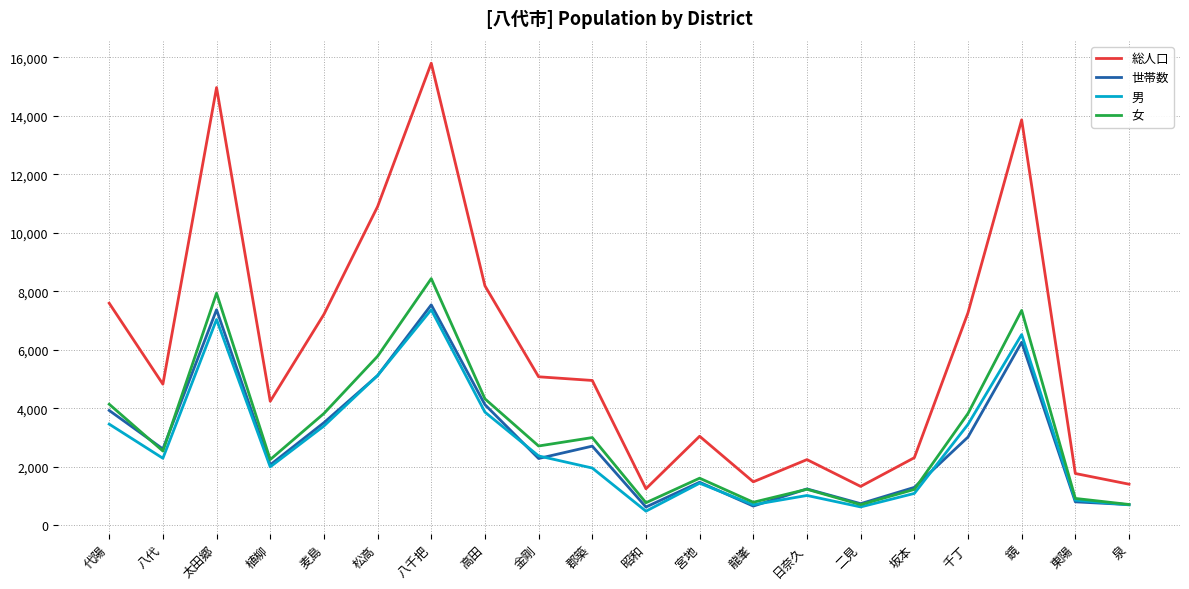

What is the maximum value shown in the chart?

15804